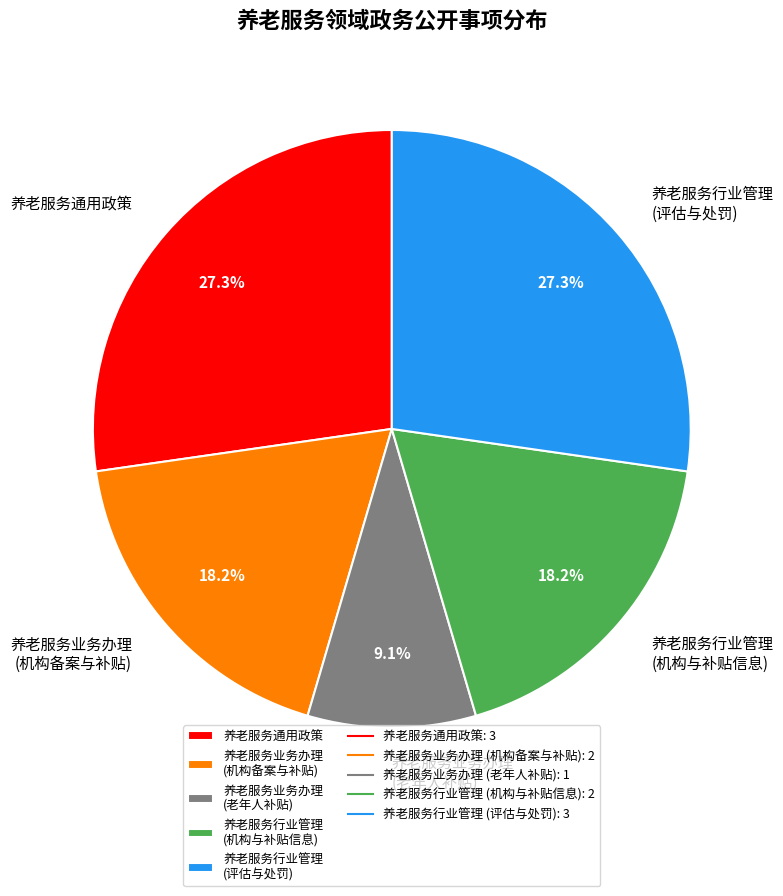

How many segments does this pie chart have?

5